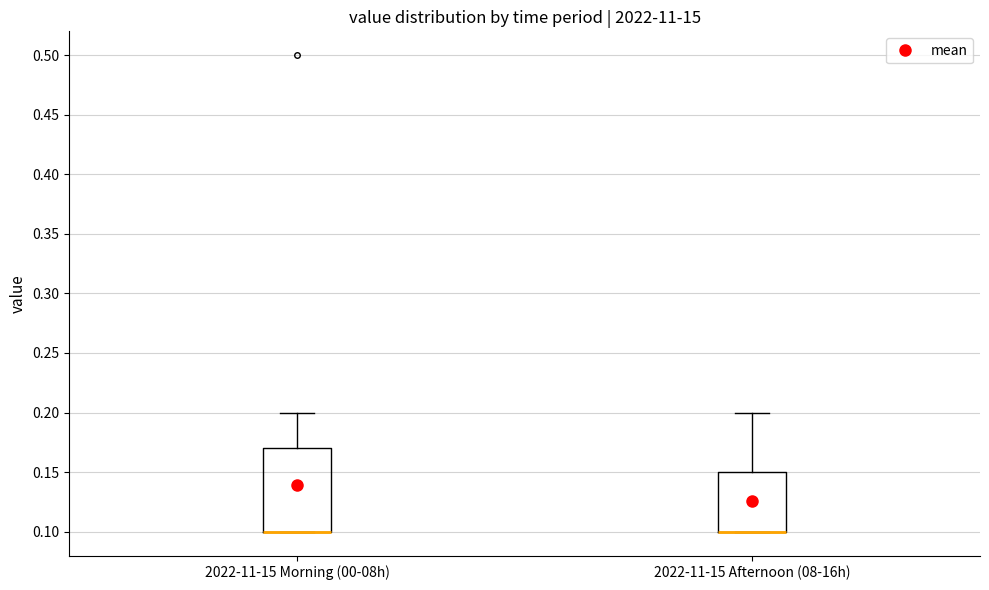

Which box is the tallest, from its lower edge to its upper edge?

2022-11-15 Morning (00-08h)